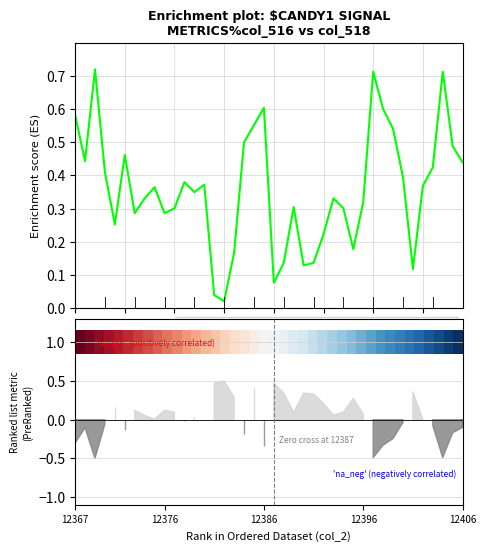

Is it true that Enrichment profile equals 0.4 at 13?

True